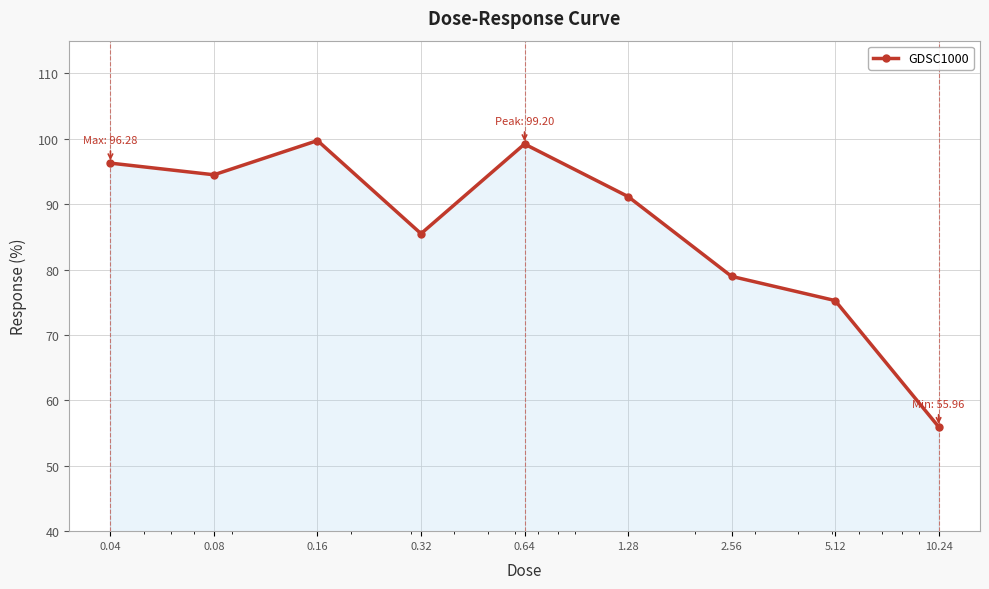

What is the sum of all values?

776.5